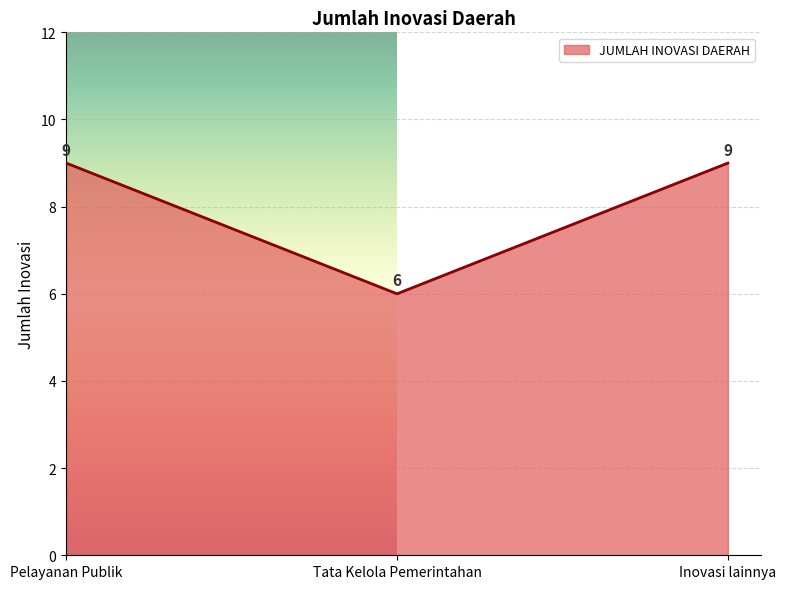

Between Tata Kelola Pemerintahan and Pelayanan Publik, which is larger?

Pelayanan Publik